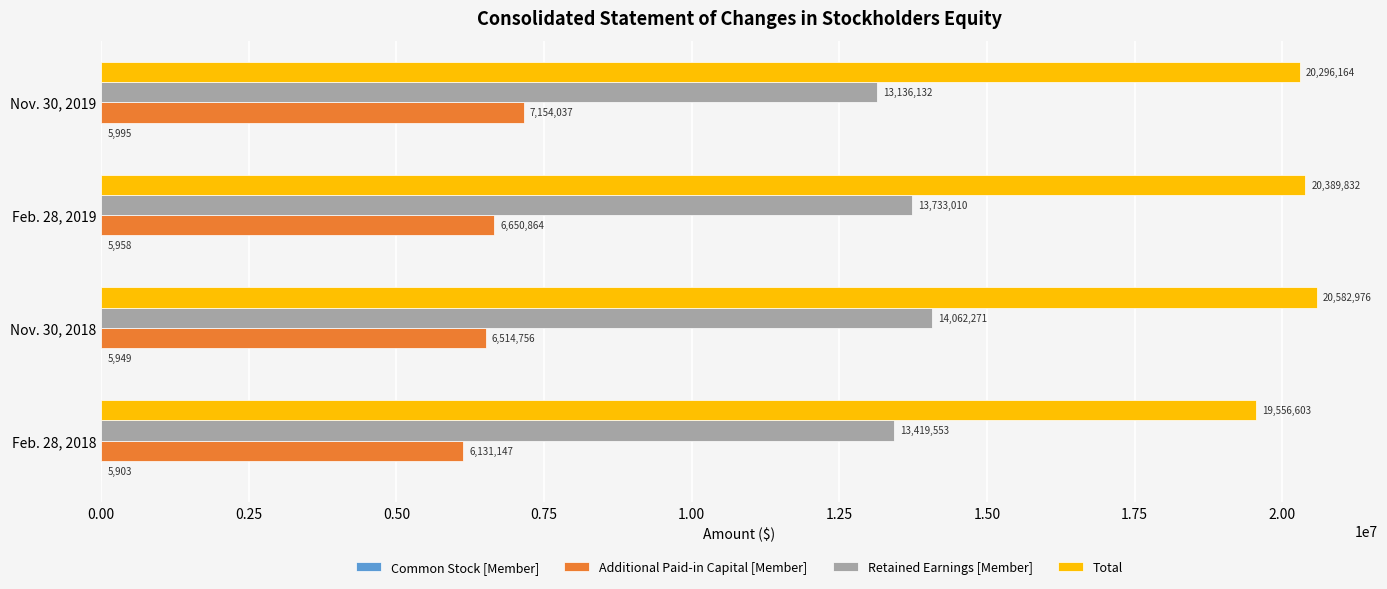

At which category does the chart reach its peak across all series?

Nov. 30, 2018